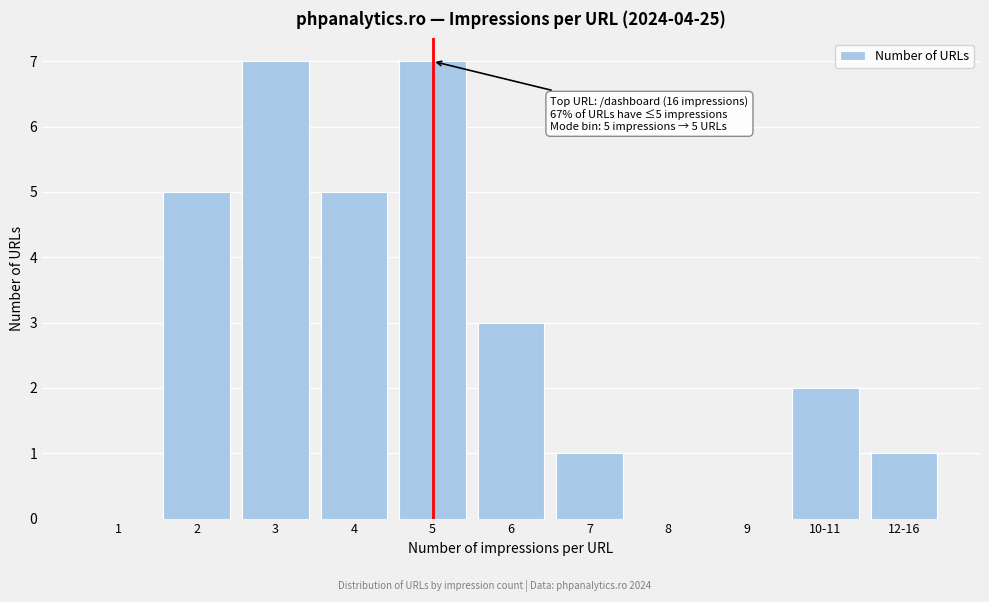

Reading left to right, extract all data points from this chart.

1=0	2=5	3=7	4=5	5=7	6=3	7=1	8=0	9=0	10-11=2	12-16=1